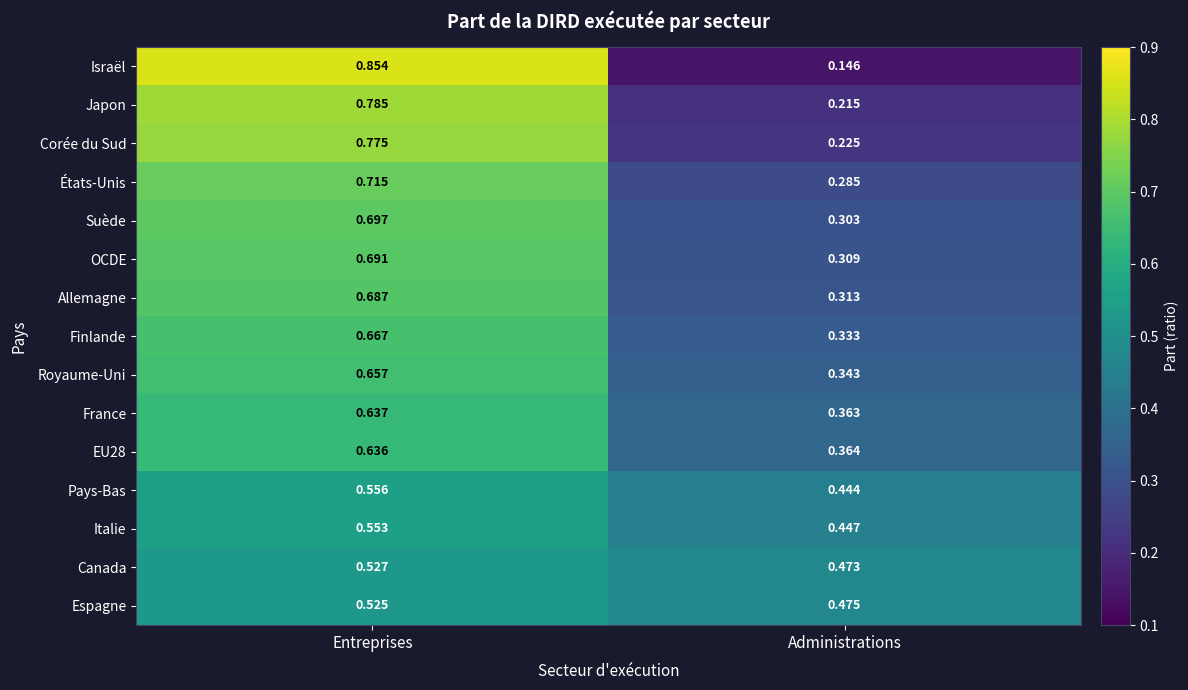

At which label does Japon reach its minimum?

Administrations